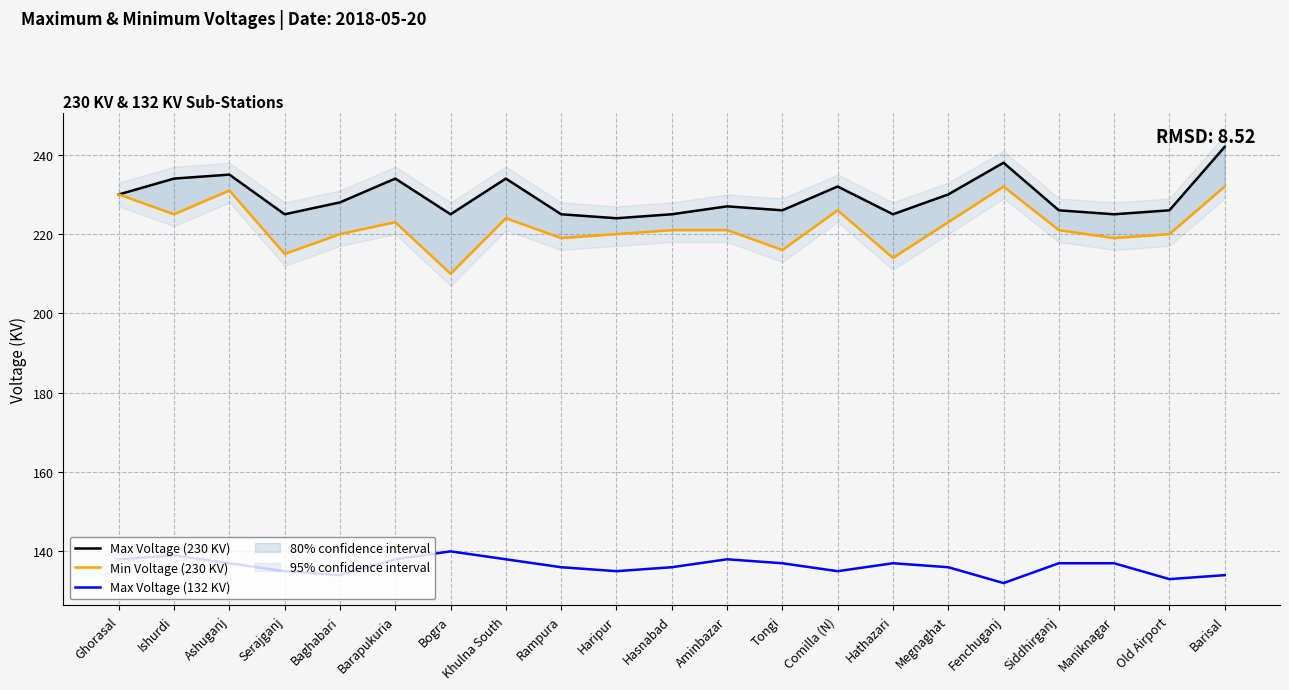

At how many categories does at least one series exceed 158?

21